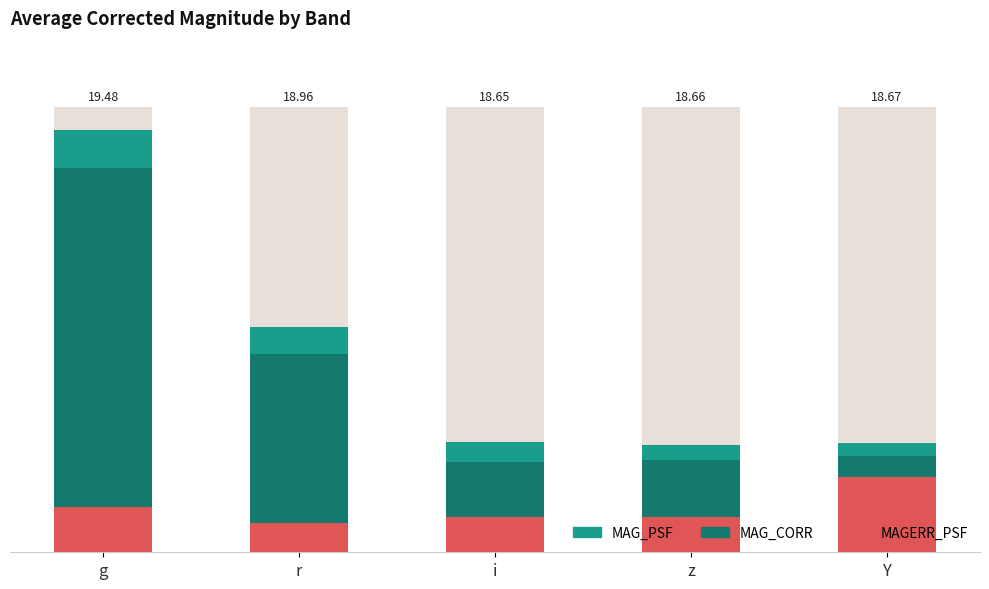

Reading left to right, what are all the values shown in this chart?

MAG_PSF: 94.9	50.6	24.8	24.0	24.6
MAG_CORR: 86.4	44.6	20.3	20.7	21.6
MAGERR_PSF: 10.1	6.5	7.8	7.8	17.0